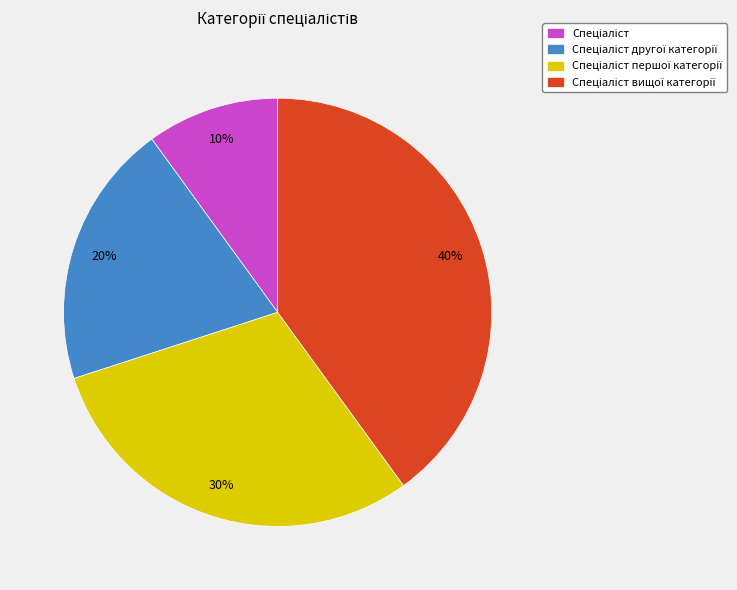

Count the number of slices in the pie.

4